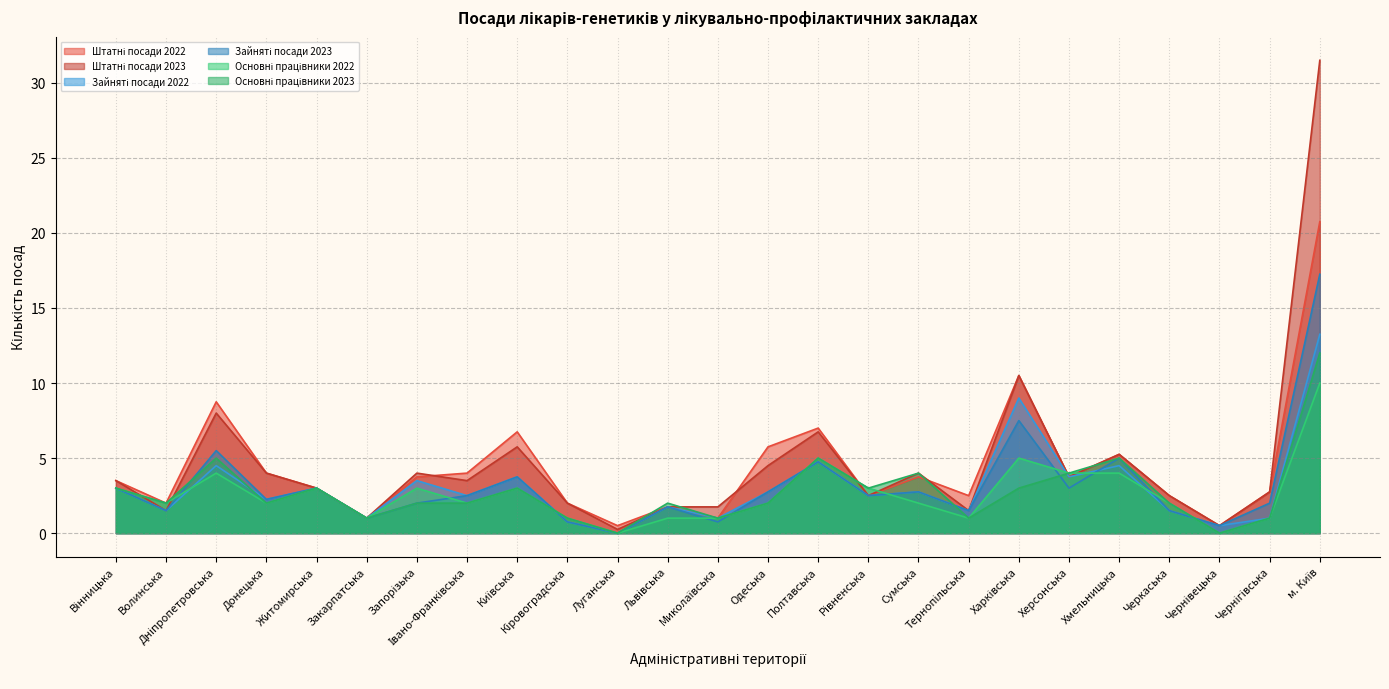

Reading right to left, transcribe all the data shown in this chart.

Штатні посади 2022: 20.8	2.8	0.5	2.5	5.2	3.8	10.5	2.5	3.8	2.5	7.0	5.8	1.0	1.8	0.5	2.0	6.8	4.0	3.8	1.0	3.0	4.0	8.8	2.0	3.5
Штатні посади 2023: 31.5	2.8	0.5	2.5	5.2	3.8	10.5	1.5	4.0	2.5	6.8	4.5	1.8	1.8	0.2	2.0	5.8	3.5	4.0	1.0	3.0	4.0	8.0	1.5	3.5
Зайняті посади 2022: 13.2	1.0	0.5	1.5	4.5	3.8	9.0	1.5	2.8	2.5	4.8	2.8	1.0	1.8	0.0	0.8	3.8	2.5	3.5	1.0	3.0	2.2	4.5	1.5	3.0
Зайняті посади 2023: 17.2	2.0	0.5	1.5	5.0	3.0	7.5	1.5	2.8	2.5	4.8	2.8	0.8	1.8	0.0	0.8	3.8	2.5	2.0	1.0	3.0	2.2	5.5	1.5	3.0
Основні працівники 2022: 10.0	1.0	0.0	2.0	4.0	4.0	5.0	1.0	2.0	3.0	5.0	2.0	1.0	1.0	0.0	1.0	3.0	2.0	3.0	1.0	3.0	2.0	4.0	2.0	3.0
Основні працівники 2023: 12.0	1.0	0.0	2.0	5.0	4.0	3.0	1.0	4.0	3.0	5.0	2.0	1.0	2.0	0.0	1.0	3.0	2.0	2.0	1.0	3.0	2.0	5.0	2.0	3.0